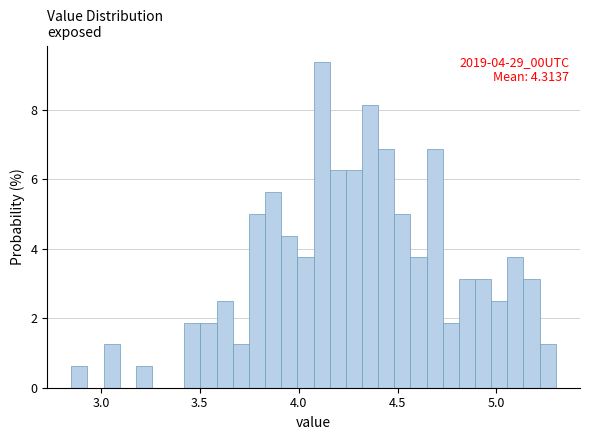

Read against the x-axis, roughly where is the centre of the tallest bar?

4.10